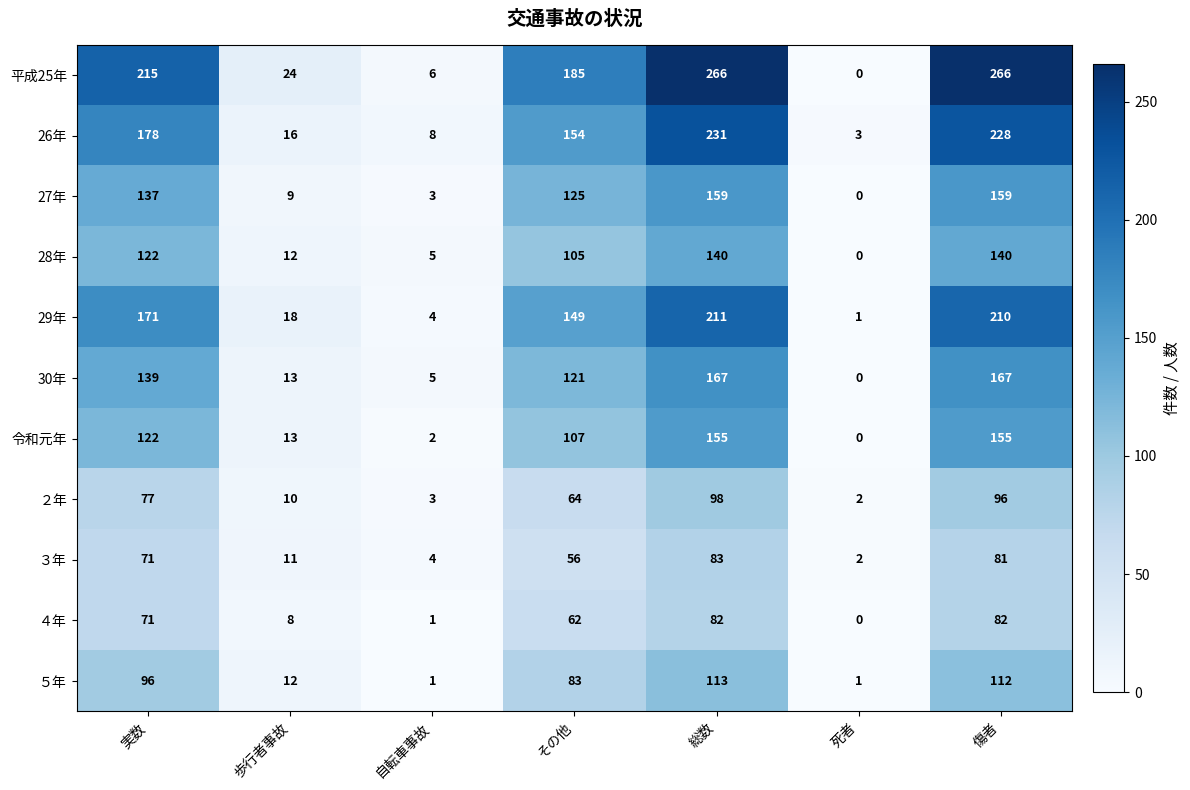

What is the difference between the second highest and minimum values in the 28年 series?

140